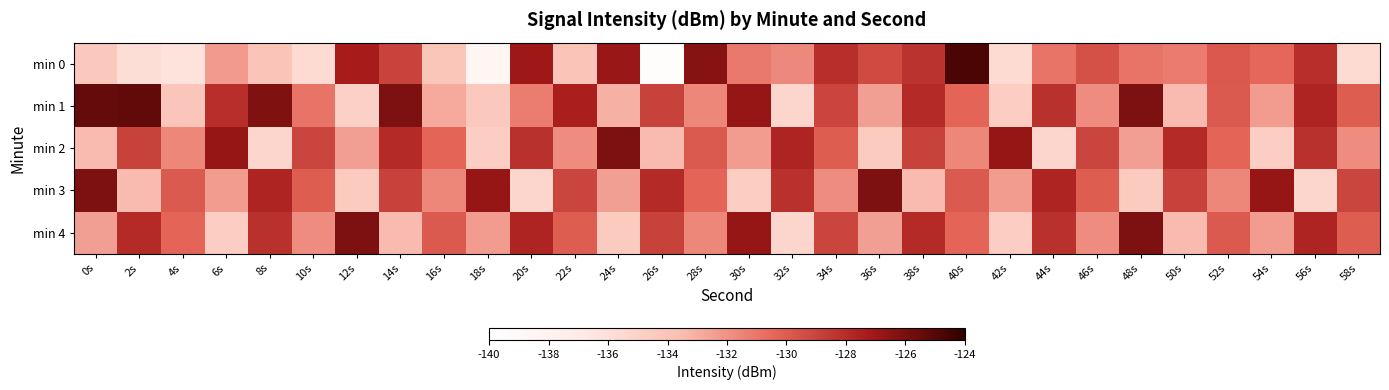

Reading left to right, what are all the values shown in this chart?

min 0: 0s=-134.3	2s=-135.9	4s=-136.2	6s=-132.3	8s=-133.9	10s=-135.6	12s=-127.3	14s=-129.0	16s=-134.1	18s=-138.5	20s=-127.1	22s=-134.0	24s=-126.9	26s=-139.6	28s=-126.3	30s=-131.1	32s=-131.7	34s=-128.1	36s=-129.3	38s=-128.3	40s=-124.7	42s=-135.7	44s=-130.9	46s=-129.5	48s=-130.9	50s=-131.2	52s=-129.8	54s=-130.5	56s=-128.1	58s=-135.6
min 1: 0s=-125.5	2s=-125.4	4s=-134.1	6s=-128.1	8s=-126.1	10s=-130.9	12s=-134.8	14s=-126.1	16s=-132.9	18s=-134.3	20s=-131.2	22s=-127.5	24s=-133.1	26s=-128.9	28s=-131.6	30s=-126.8	32s=-135.2	34s=-129.0	36s=-132.5	38s=-127.9	40s=-130.3	42s=-134.7	44s=-128.2	46s=-131.8	48s=-126.1	50s=-133.5	52s=-129.9	54s=-132.3	56s=-127.7	58s=-130.0
min 2: 0s=-133.5	2s=-128.9	4s=-131.6	6s=-126.8	8s=-135.2	10s=-129.0	12s=-132.5	14s=-127.9	16s=-130.3	18s=-134.7	20s=-128.2	22s=-131.8	24s=-126.1	26s=-133.5	28s=-129.9	30s=-132.3	32s=-127.7	34s=-130.0	36s=-134.5	38s=-128.9	40s=-131.6	42s=-126.8	44s=-135.2	46s=-129.0	48s=-132.5	50s=-127.9	52s=-130.3	54s=-134.7	56s=-128.2	58s=-131.8
min 3: 0s=-126.1	2s=-133.5	4s=-129.9	6s=-132.3	8s=-127.7	10s=-130.0	12s=-134.5	14s=-128.9	16s=-131.6	18s=-126.8	20s=-135.2	22s=-129.0	24s=-132.5	26s=-127.9	28s=-130.3	30s=-134.7	32s=-128.2	34s=-131.8	36s=-126.1	38s=-133.5	40s=-129.9	42s=-132.3	44s=-127.7	46s=-130.0	48s=-134.5	50s=-128.9	52s=-131.6	54s=-126.8	56s=-135.2	58s=-129.0
min 4: 0s=-132.5	2s=-127.9	4s=-130.3	6s=-134.7	8s=-128.2	10s=-131.8	12s=-126.1	14s=-133.5	16s=-129.9	18s=-132.3	20s=-127.7	22s=-130.0	24s=-134.5	26s=-128.9	28s=-131.6	30s=-126.8	32s=-135.2	34s=-129.0	36s=-132.5	38s=-127.9	40s=-130.3	42s=-134.7	44s=-128.2	46s=-131.8	48s=-126.1	50s=-133.5	52s=-129.9	54s=-132.3	56s=-127.7	58s=-130.0